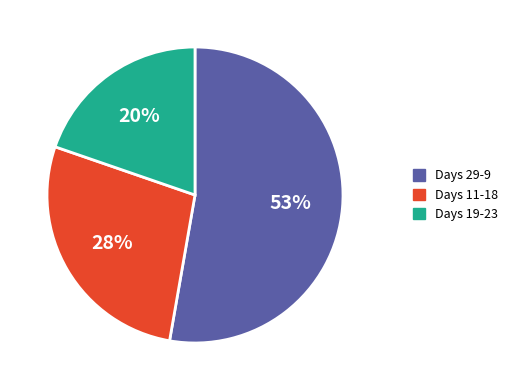

To the nearest percent, what is the difference between the largest and smallest slice percentages?

33%